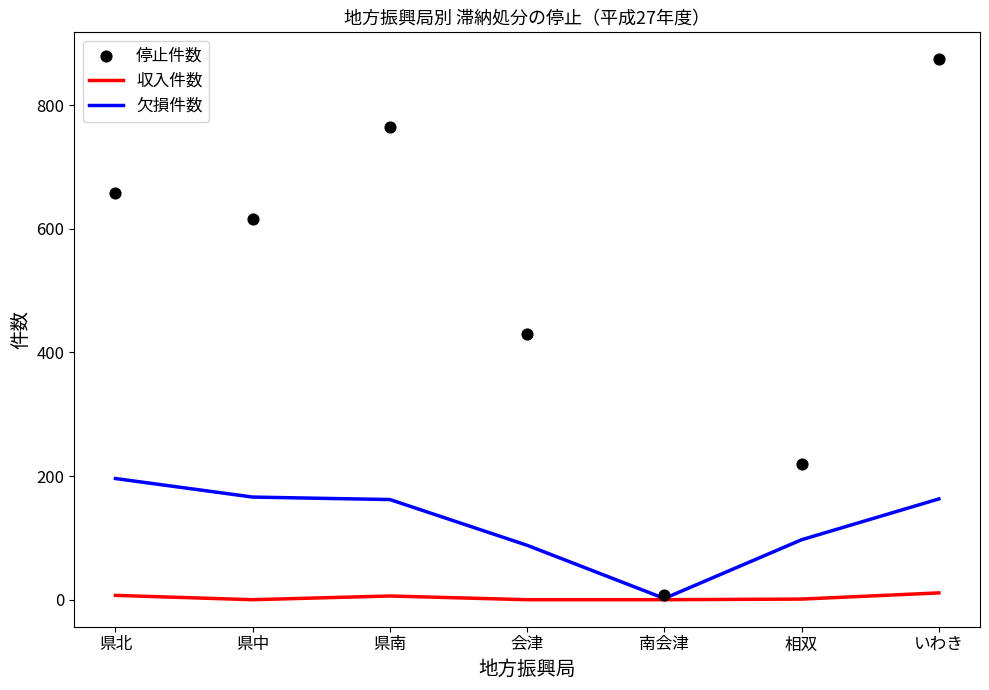

At how many categories does at least one series exceed 773?

1